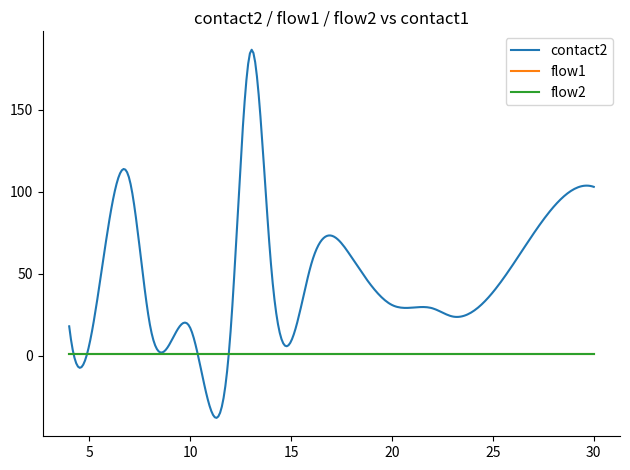

How many lines are shown in the chart?

3